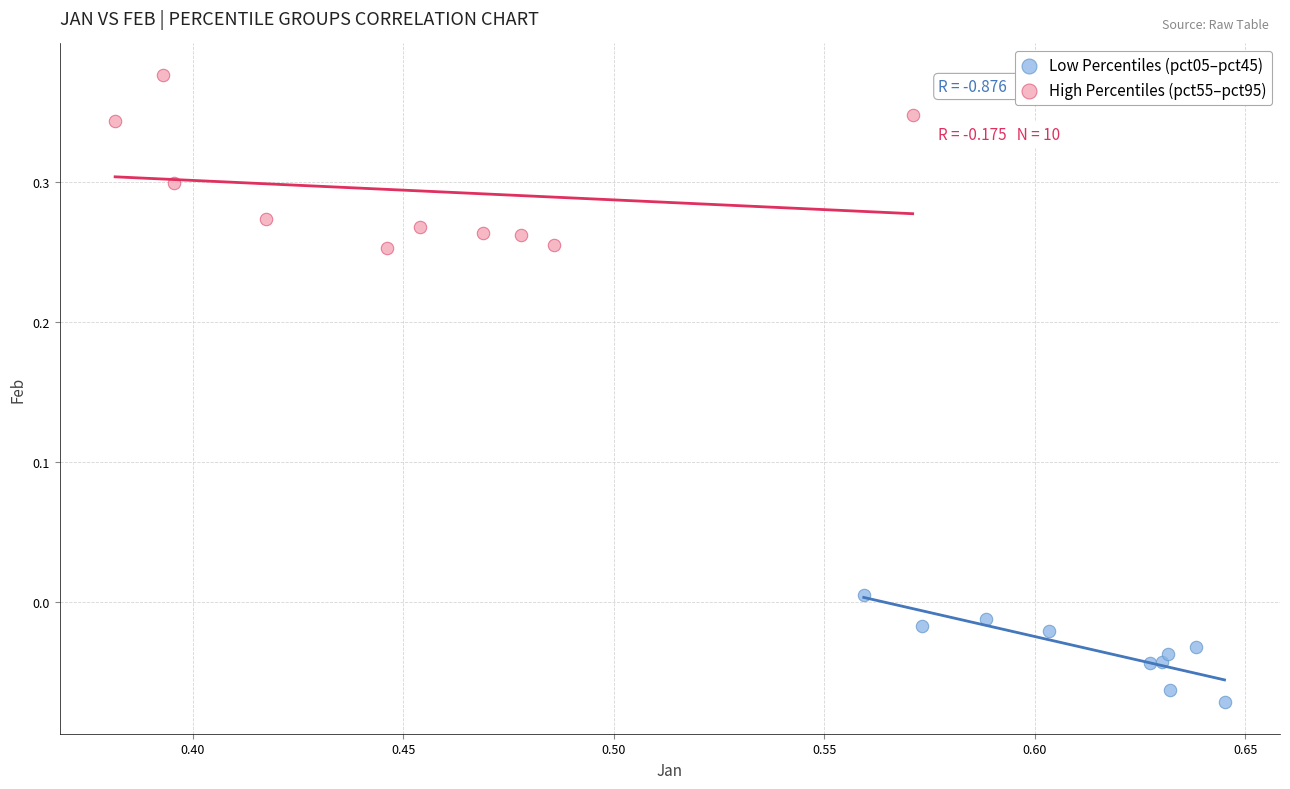

Which series contains the lowest Y value?

Low Percentiles (pct05–pct45)